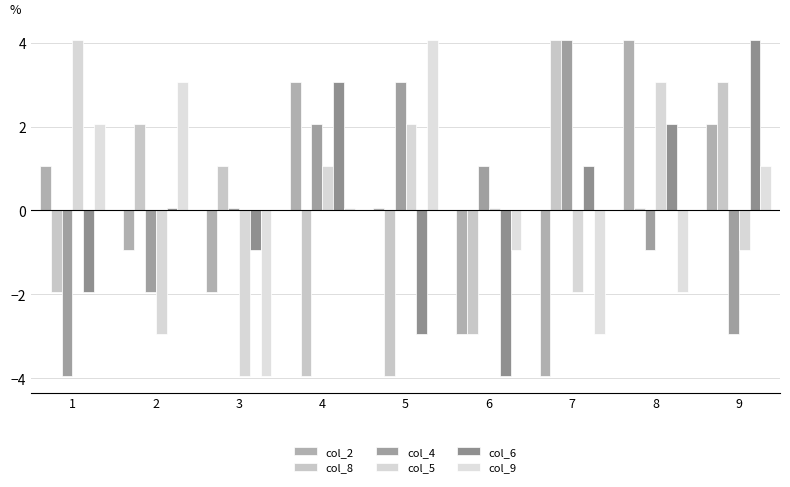

How many groups of bars are there?

9